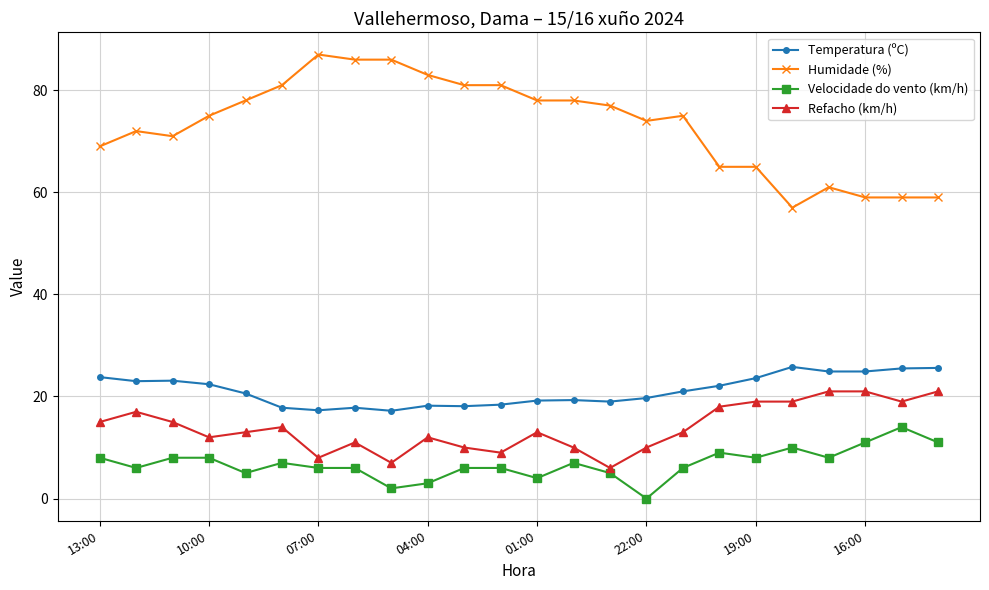

How many lines are shown in the chart?

4